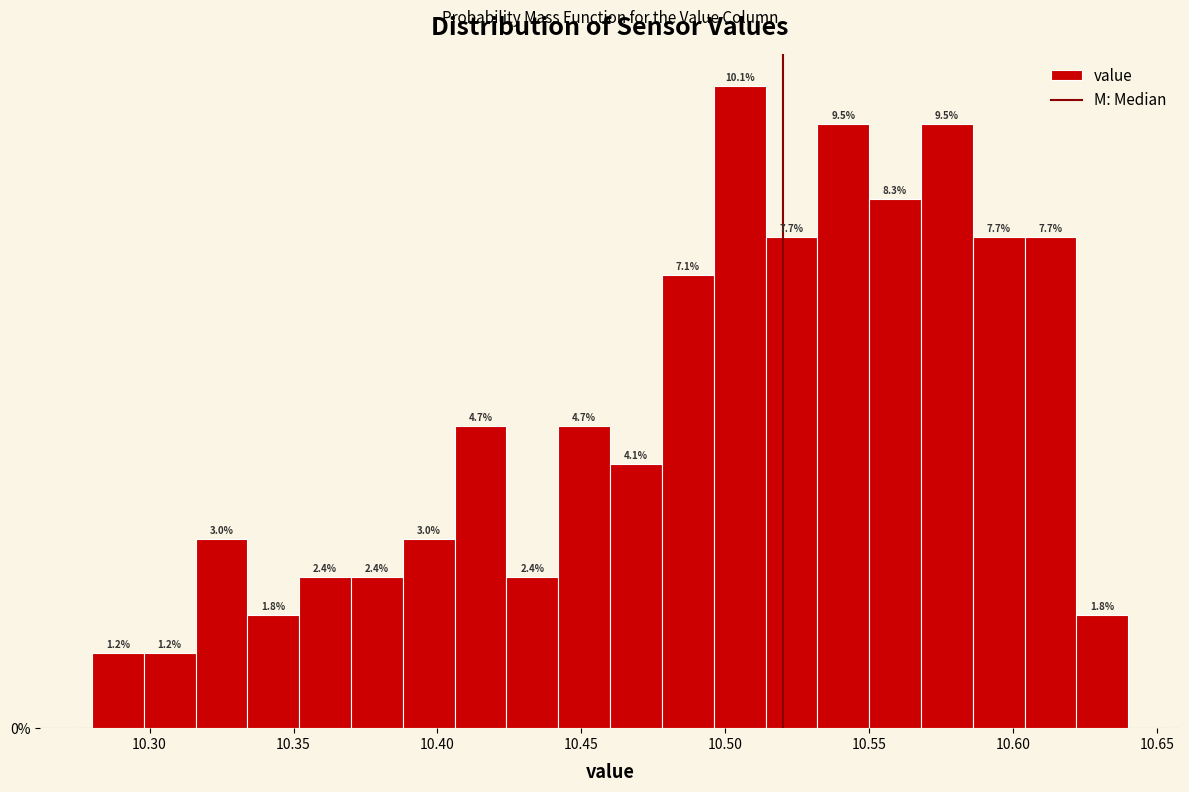

Read against the x-axis, roughly where is the centre of the tallest bar?

10.505